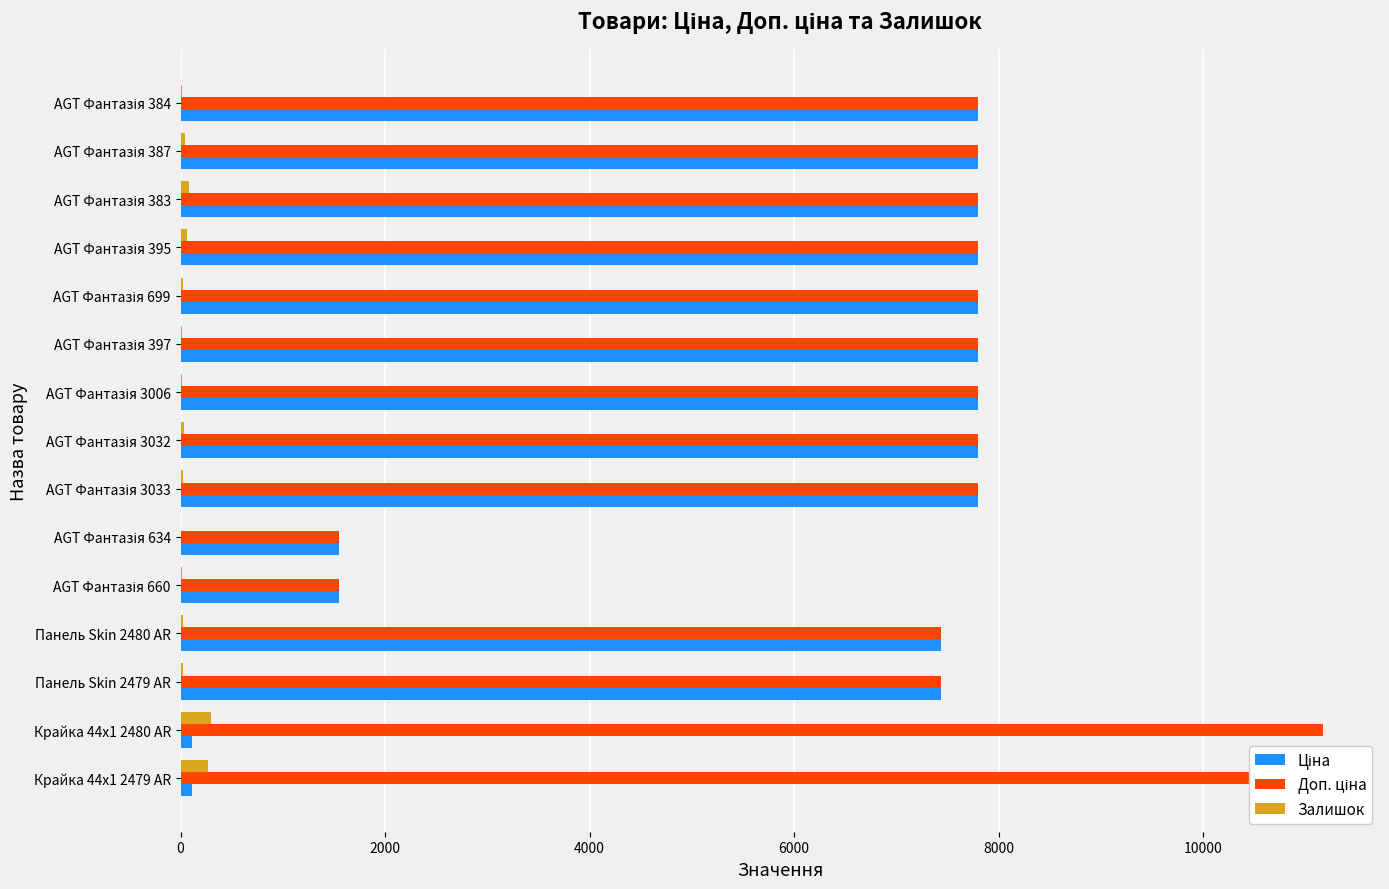

How many distinct data groups are displayed?

3